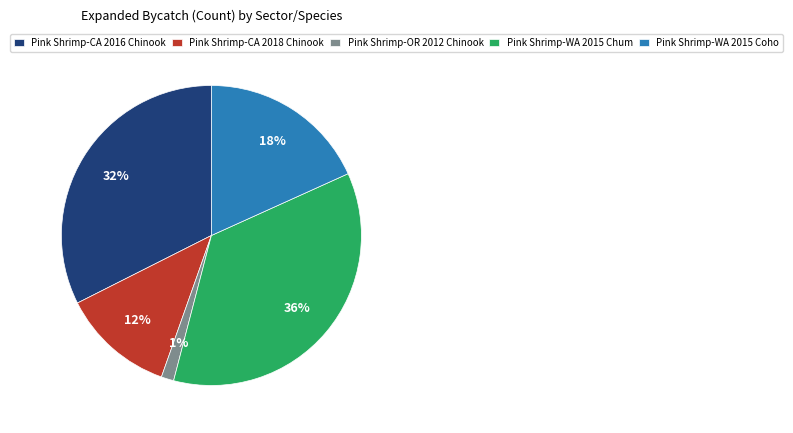

To the nearest percent, what is the combined percentage of Pink Shrimp-OR 2012 Chinook and Pink Shrimp-WA 2015 Chum?

37%